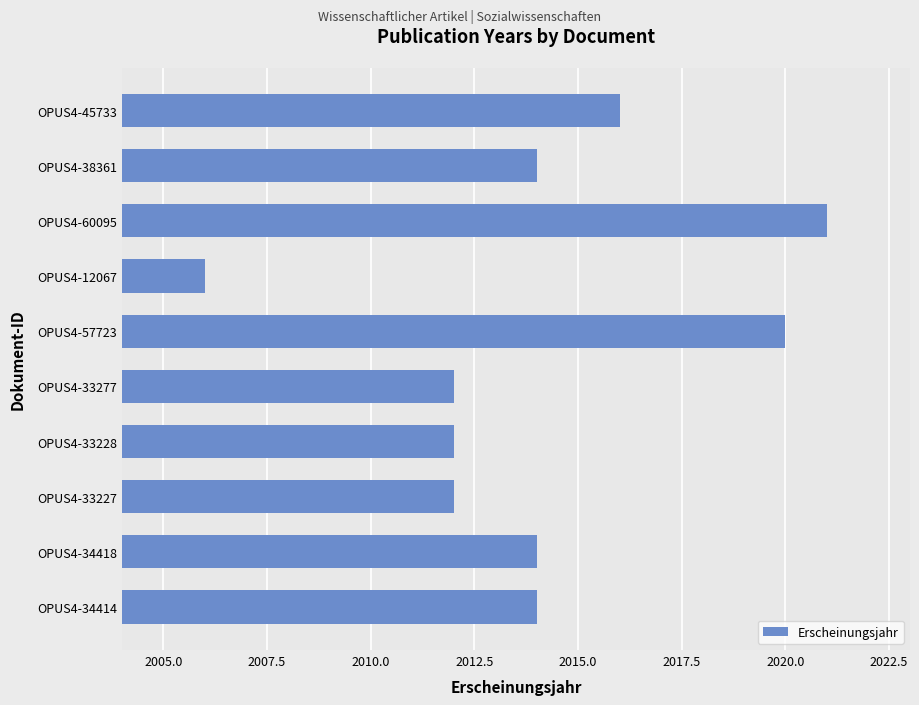

Which has a higher value, OPUS4-33227 or OPUS4-38361?

OPUS4-38361